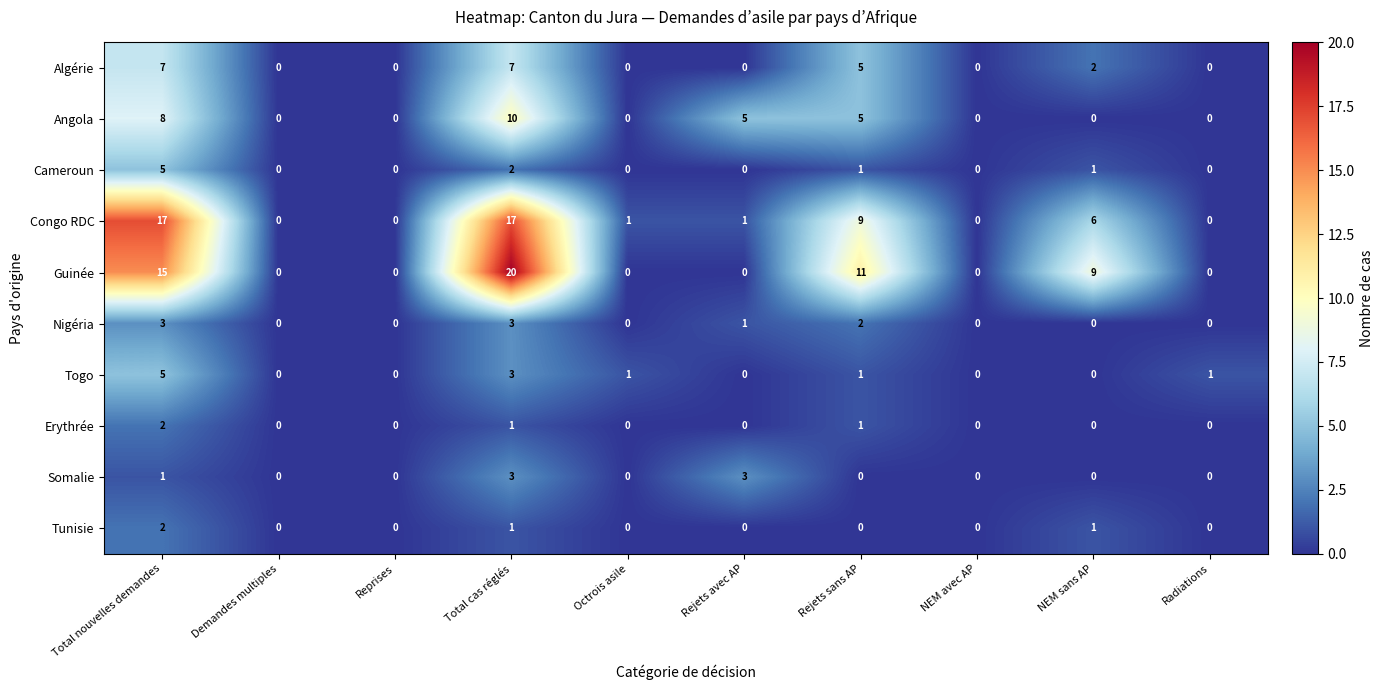

What is the sum of all Tunisie values?

4